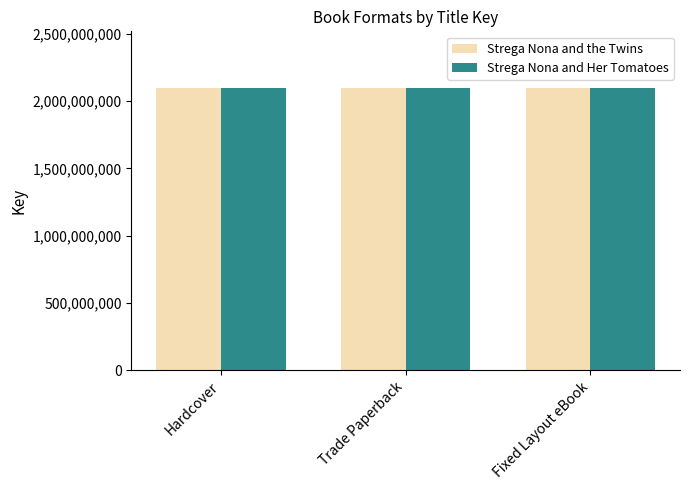

Does the chart contain stacked bars?

No